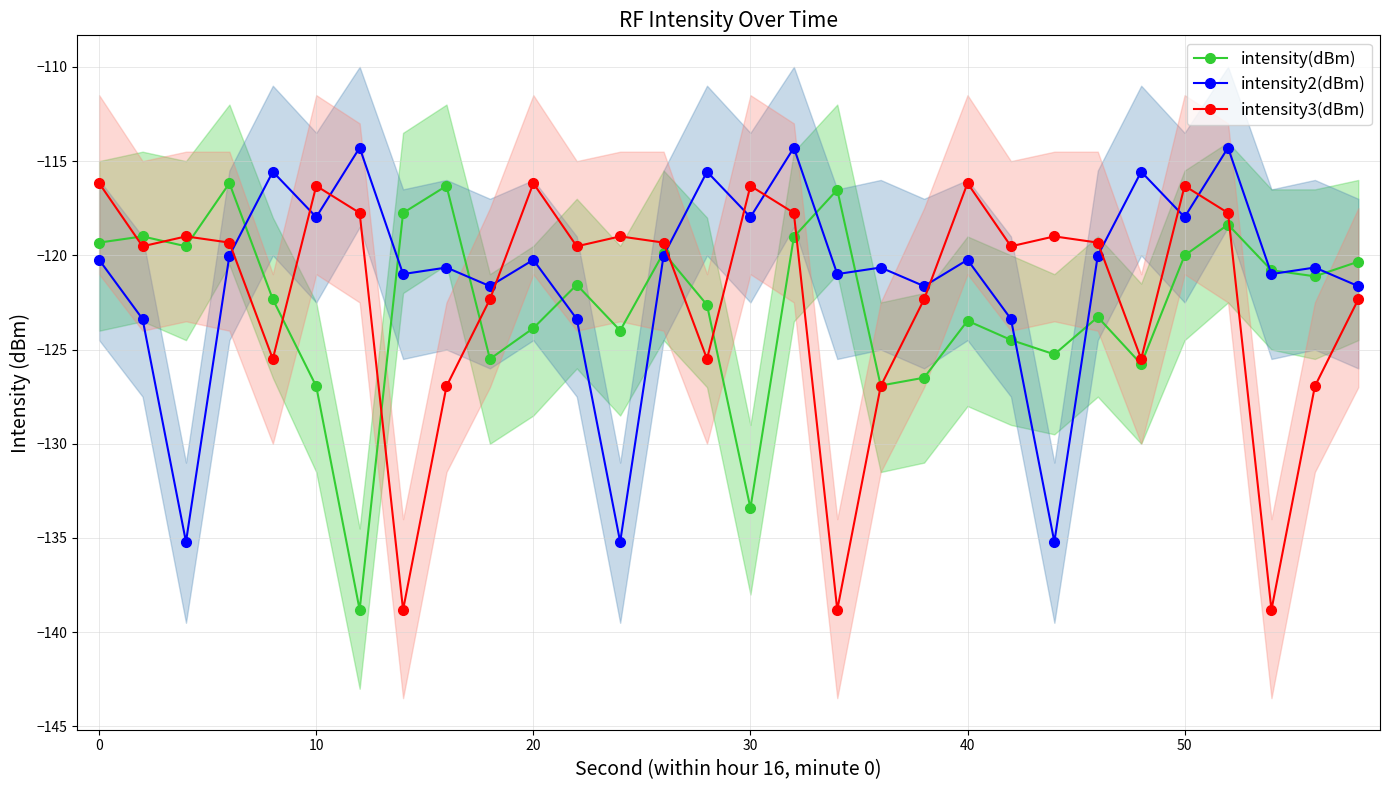

True or false: intensity3(dBm) has more than 2 points higher than both neighbors.

True